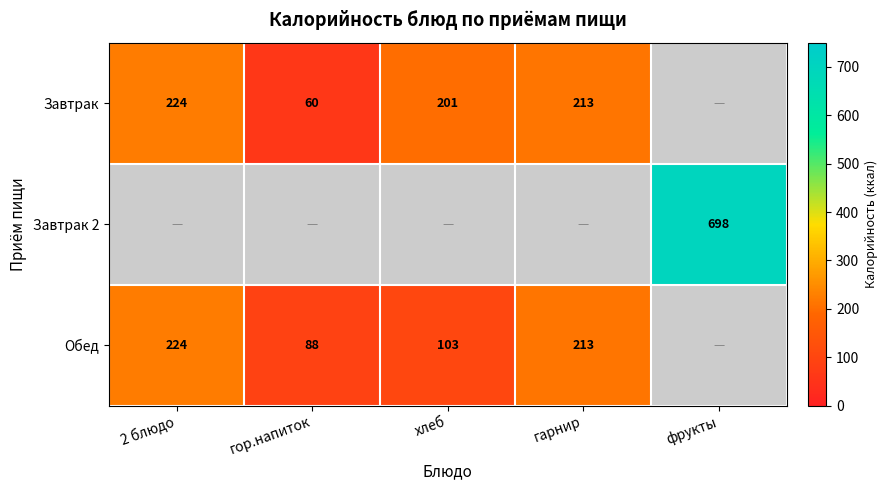

The Обед series shows 282 at гарнир. True or false?

False